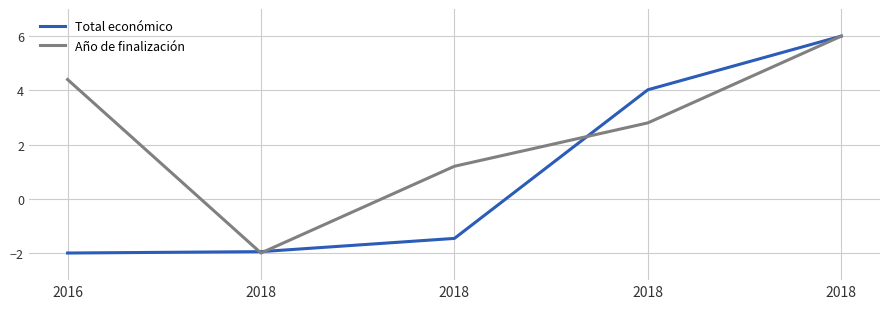

What is the highest value of the Año de finalización series?

6.0